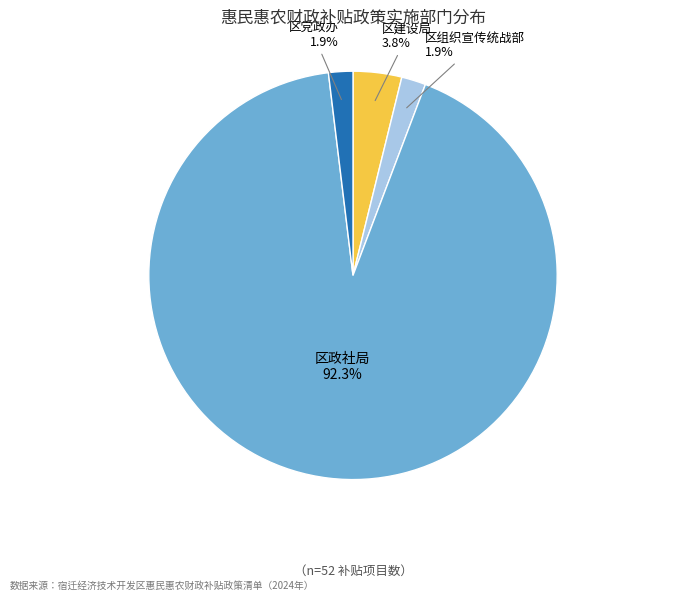

To the nearest percent, what is the difference between the largest and smallest slice percentages?

90%